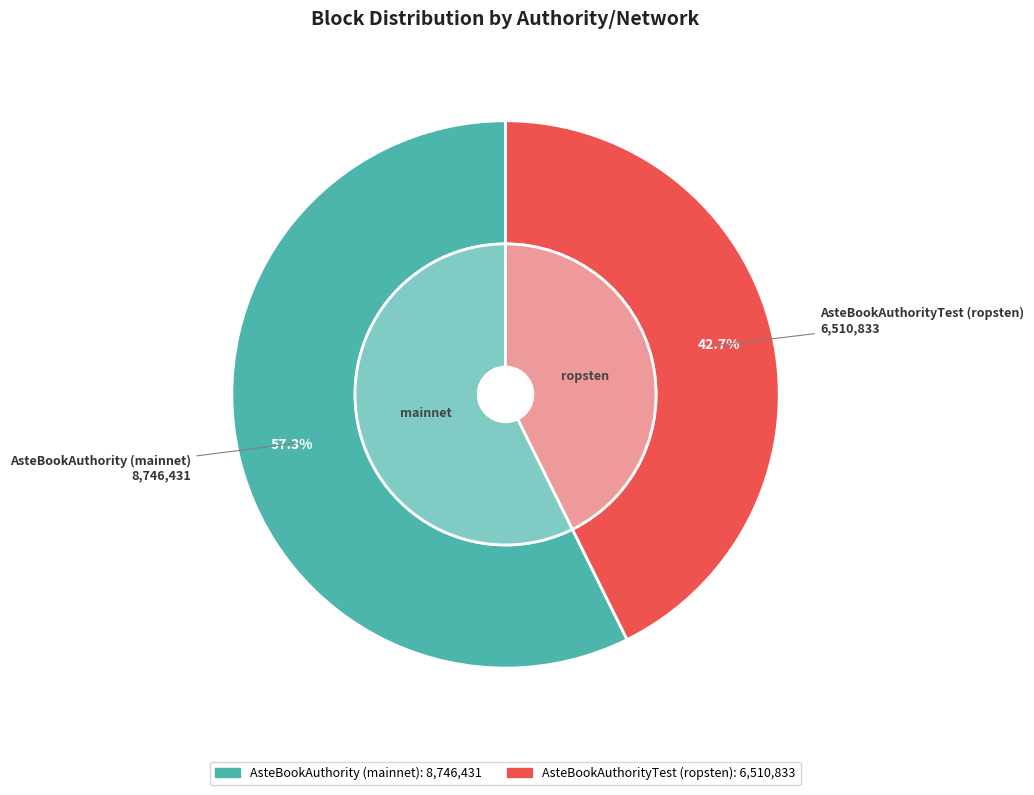

Which slice represents more than half of the pie?

AsteBookAuthority (mainnet)